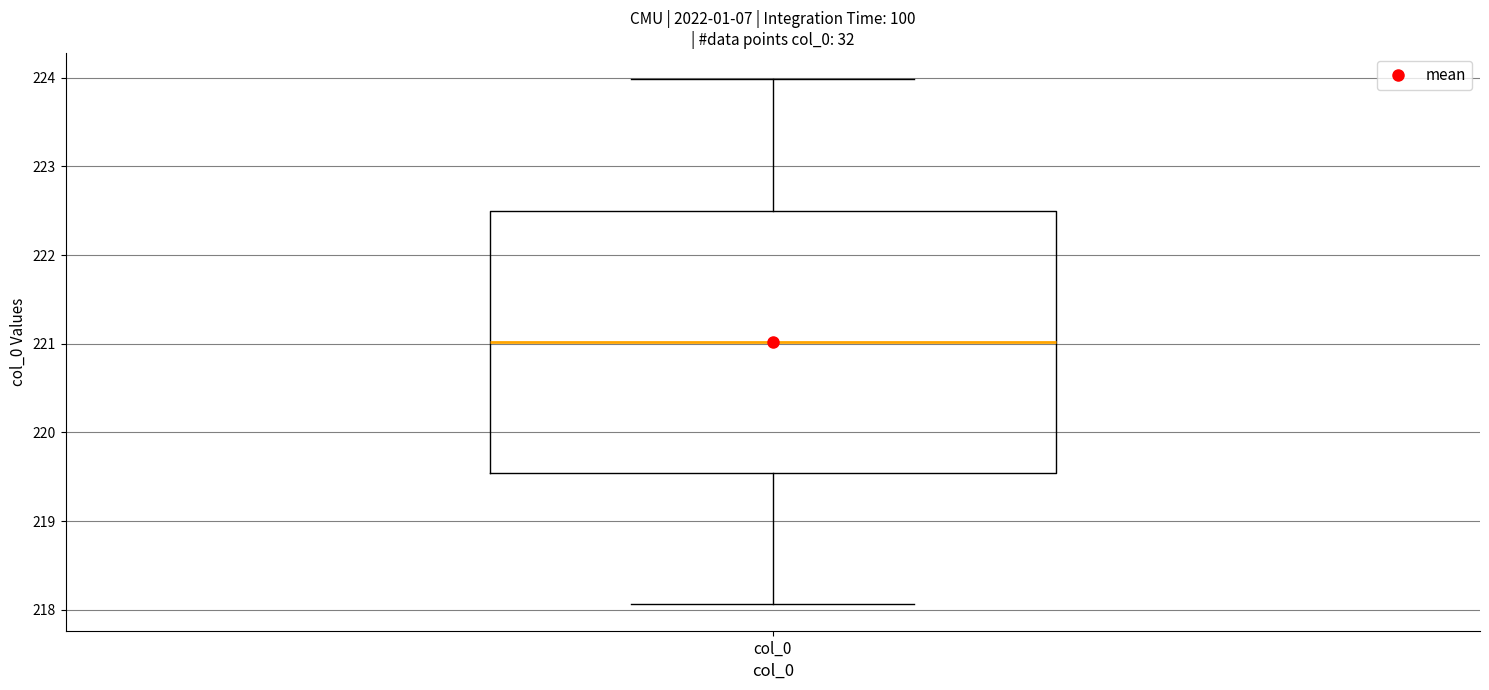

Where does the lower whisker of the box for col_0 end on the y-axis? The values are not printed on the chart, so give them approximately, as read against the axis.

218.1